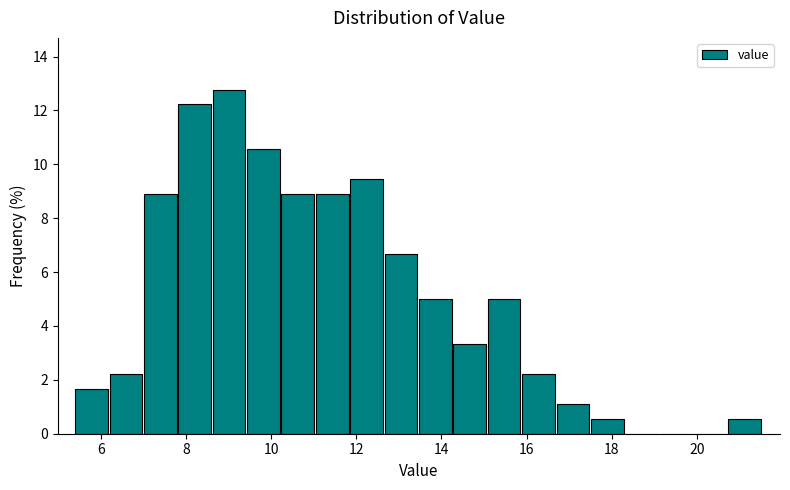

Reading left to right, transcribe this chart: for each bar, give the range it covers on the x-axis and its height. Neither the bar edges nor the heights are printed on the chart, so give them approximately, as read against the axes.

5.4 to 6.2: 1.6
6.2 to 7.0: 2.2
7.0 to 7.8: 8.8
7.8 to 8.6: 12.2
8.6 to 9.4: 12.8
9.4 to 10.2: 10.6
10.2 to 11.0: 8.8
11.0 to 11.8: 8.8
11.8 to 12.6: 9.4
12.6 to 13.4: 6.6
13.4 to 14.2: 5.0
14.2 to 15.0: 3.4
15.0 to 15.8: 5.0
15.8 to 16.8: 2.2
16.8 to 17.6: 1.2
17.6 to 18.4: 0.6
18.4 to 19.2: 0
19.2 to 20.0: 0
20.0 to 20.8: 0
20.8 to 21.6: 0.6